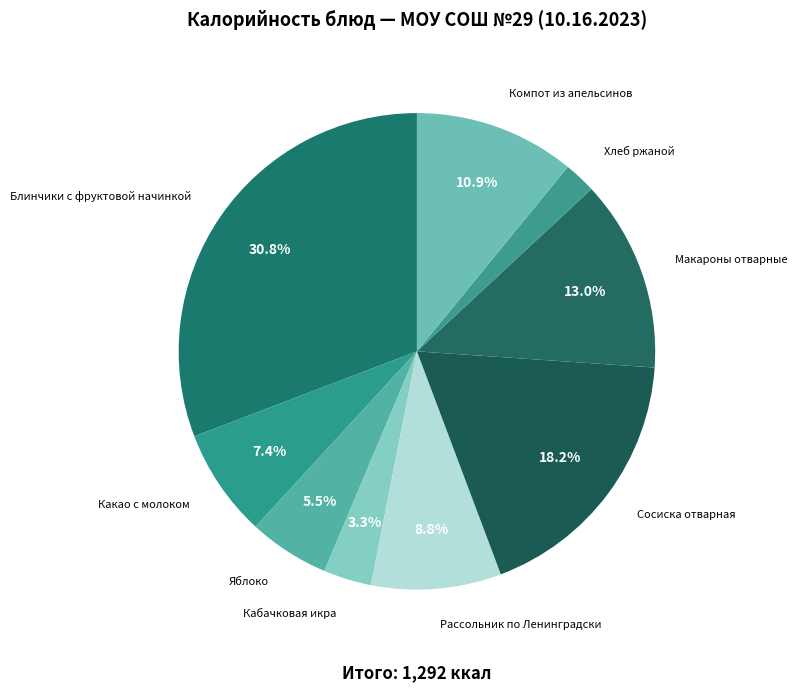

How many slices are in this pie chart?

9